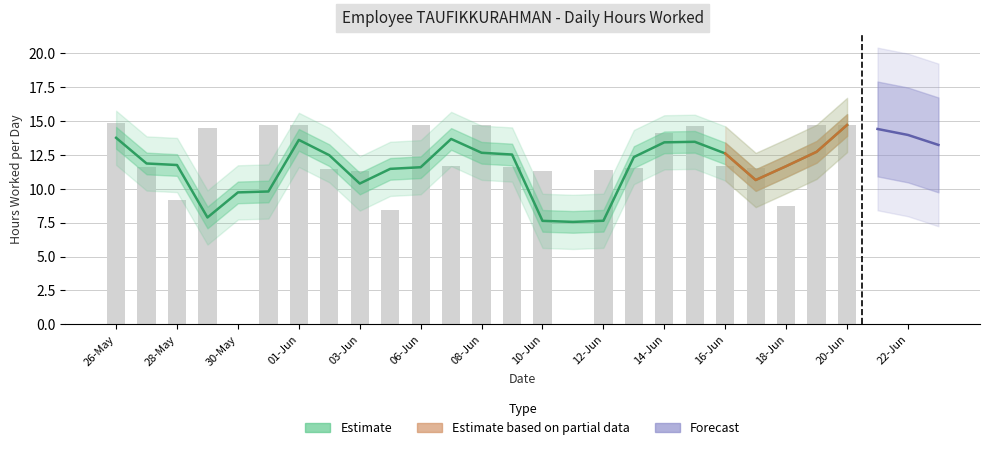

Reading right to left, transcribe all the data shown in this chart.

14.7	14.7	8.8	11.5	11.7	14.6	14.1	11.5	11.4	0.0	11.3	11.6	14.7	11.7	14.7	8.4	11.3	11.4	14.7	14.7	0.0	14.5	9.2	11.6	14.8